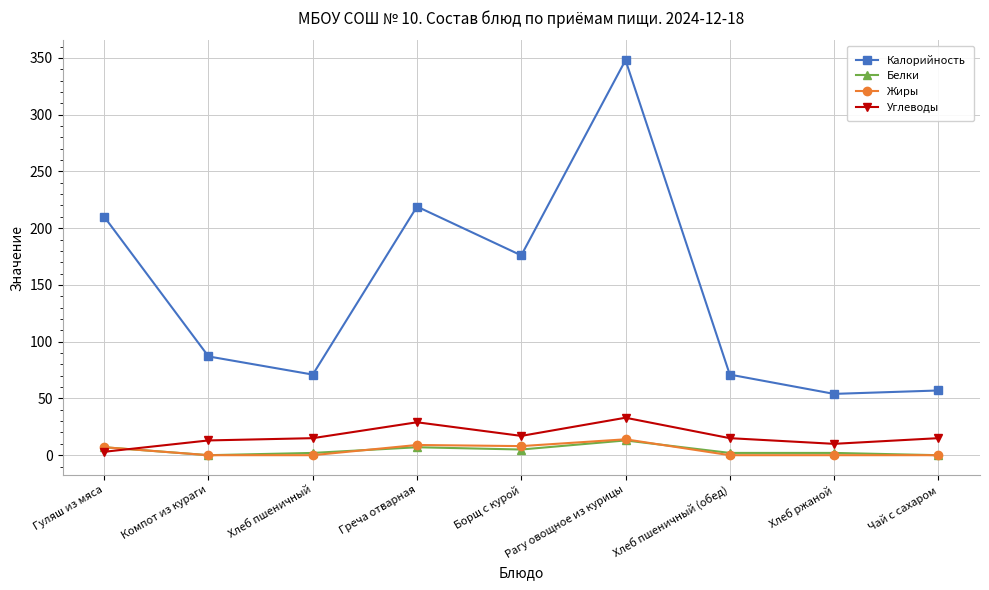

How many times do Белки and Углеводы cross each other?

1